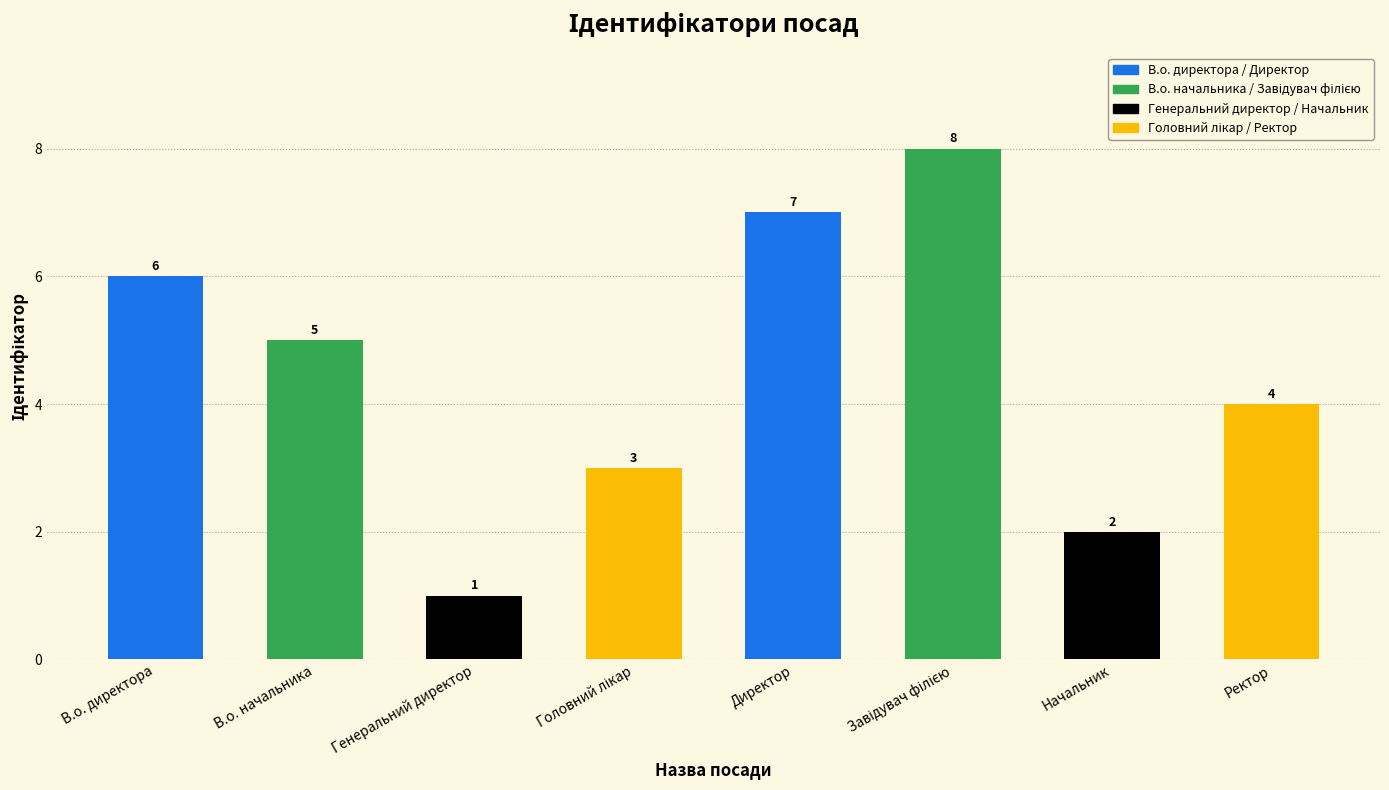

Between В.о. начальника and Директор, which is larger?

Директор